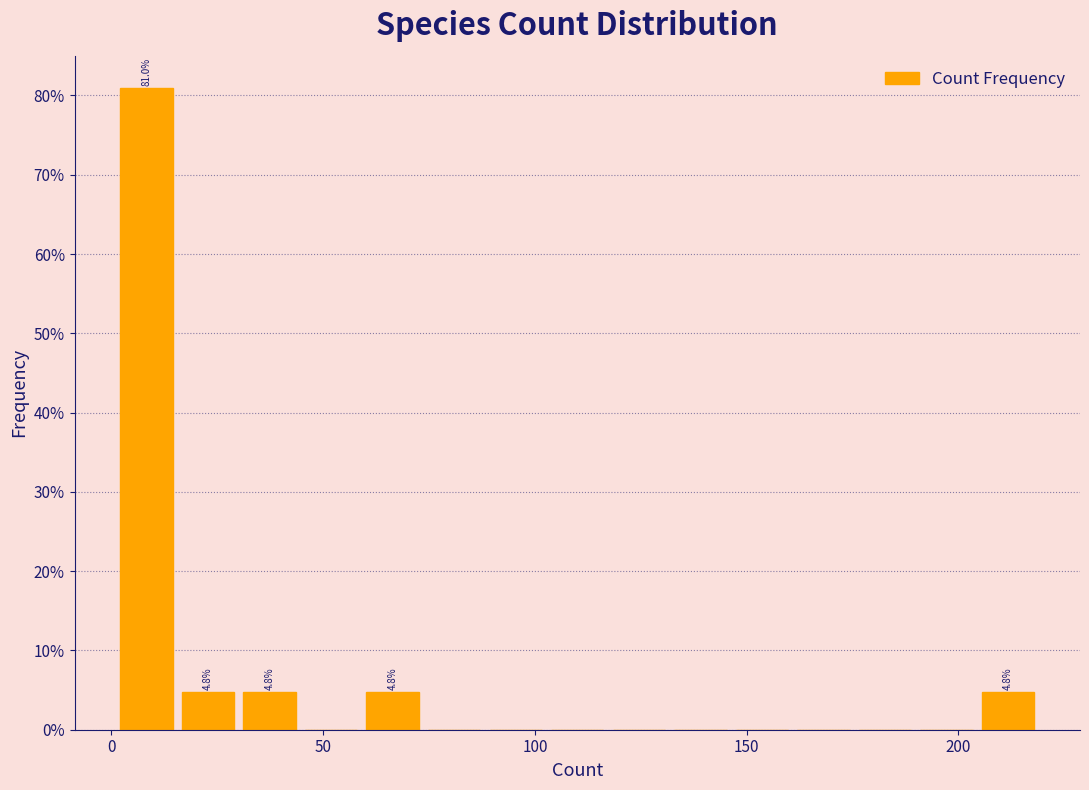

Around what value on the x-axis is the tallest bar? Give the approximate position of its centre, as read against the axis.

10